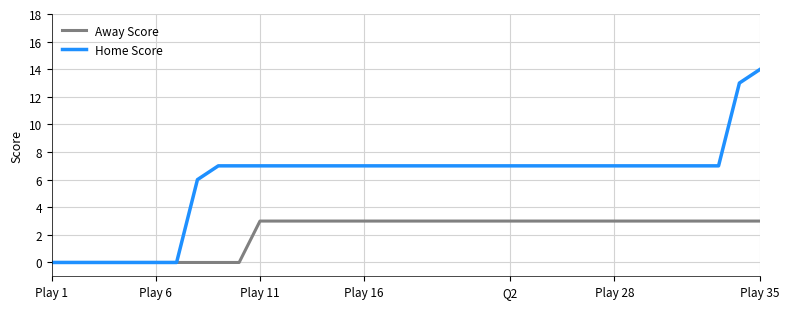

Which series has the largest total across all categories?

Home Score